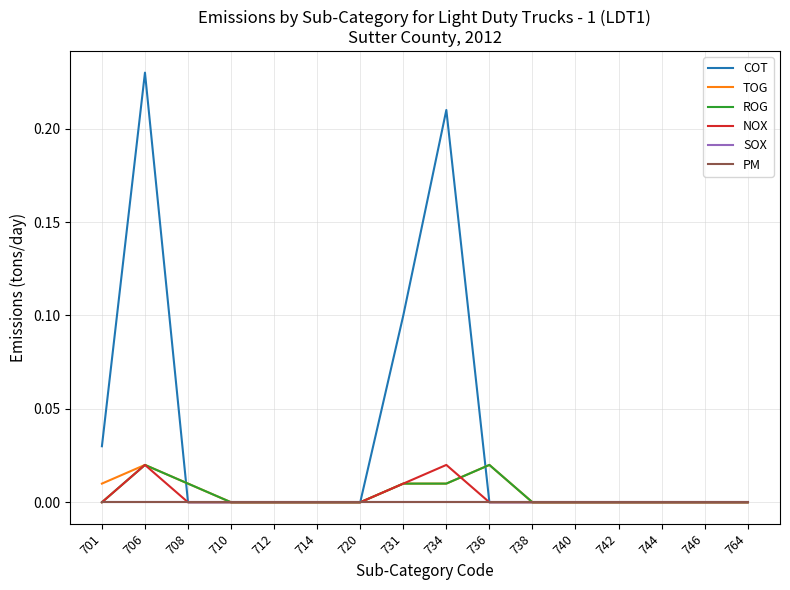

True or false: SOX has a value of 0.0 at 736.

True